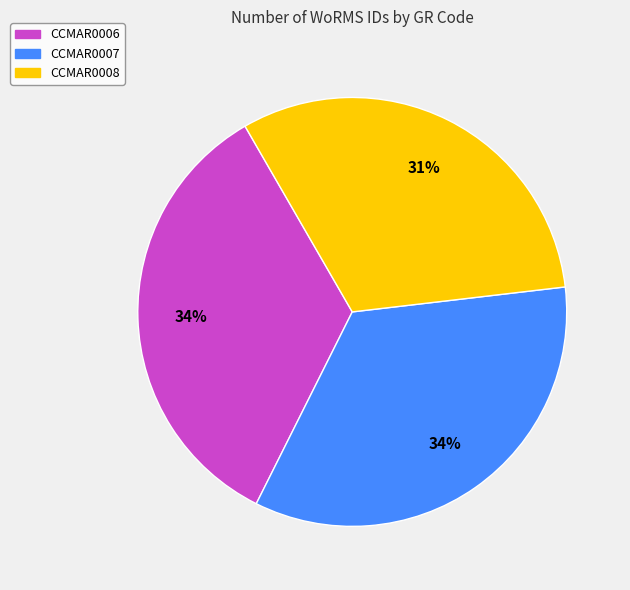

What is the ratio of the value at CCMAR0008 to the value at CCMAR0006?

0.9